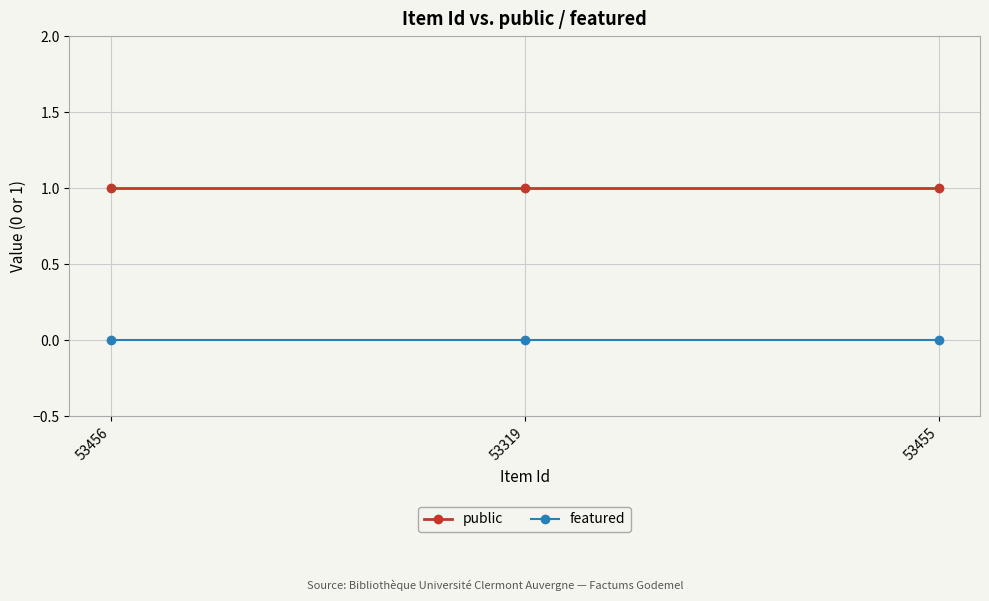

What are all the series names shown in the legend?

public, featured